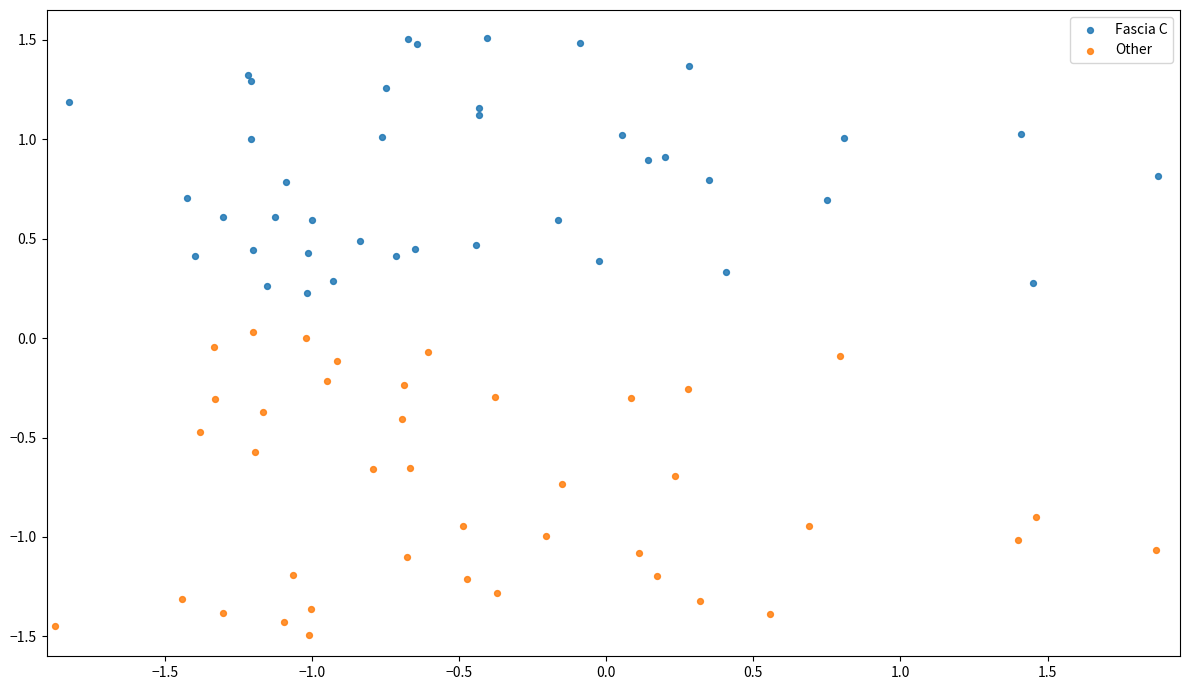

Which series has the widest spread of Y values?

Other